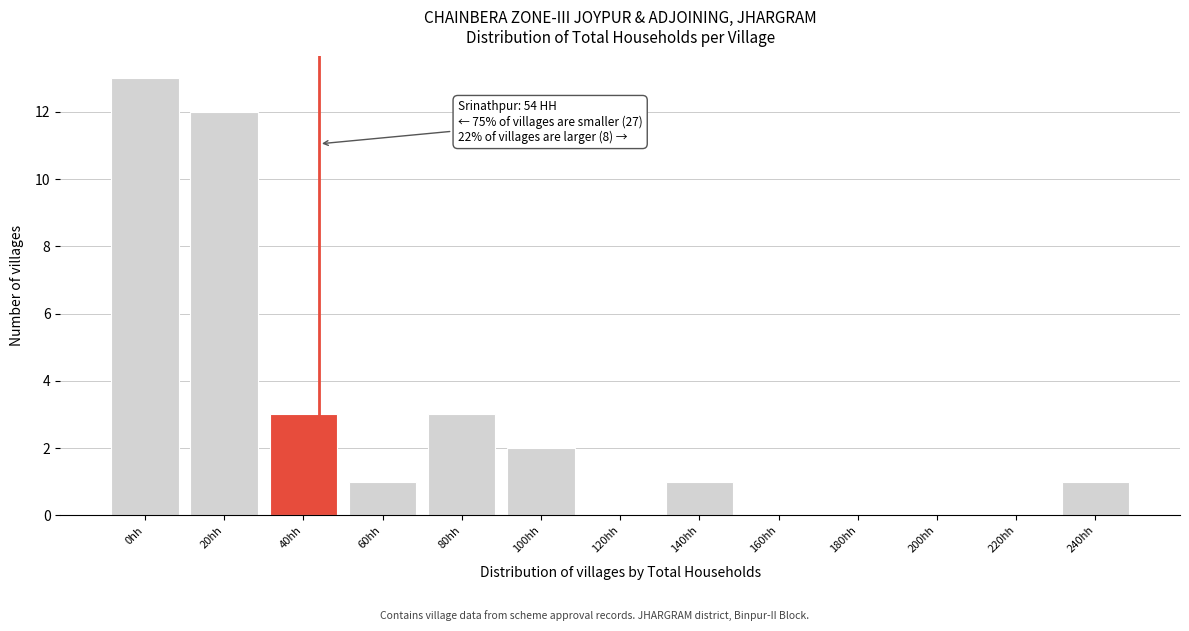

Reading right to left, what are all the values shown in this chart?

240hh=1	220hh=0	200hh=0	180hh=0	160hh=0	140hh=1	120hh=0	100hh=2	80hh=3	60hh=1	40hh=3	20hh=12	0hh=13